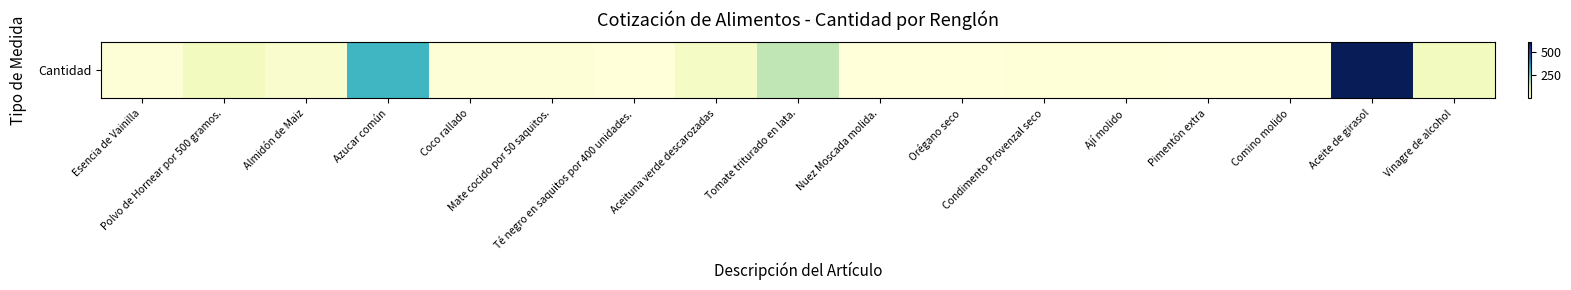

Reading left to right, transcribe all the data shown in this chart.

10	50	25	300	10	10	2	40	160	3	4	5	5	4	4	600	50